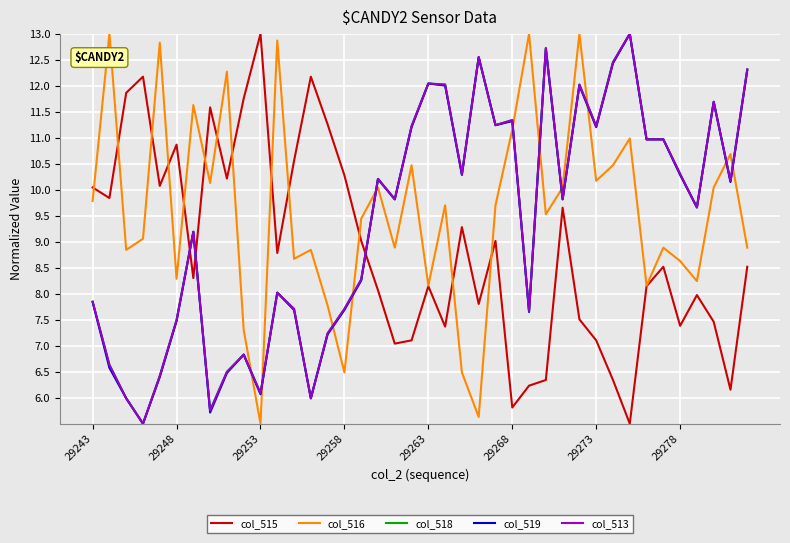

Does the chart display data point markers on the line(s)?

No